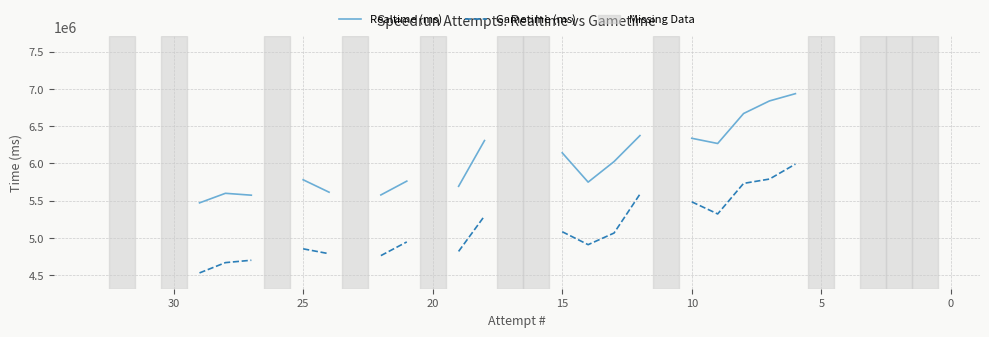

The value of Gametime (ms) at 29 is 3393291.3. True or false?

False